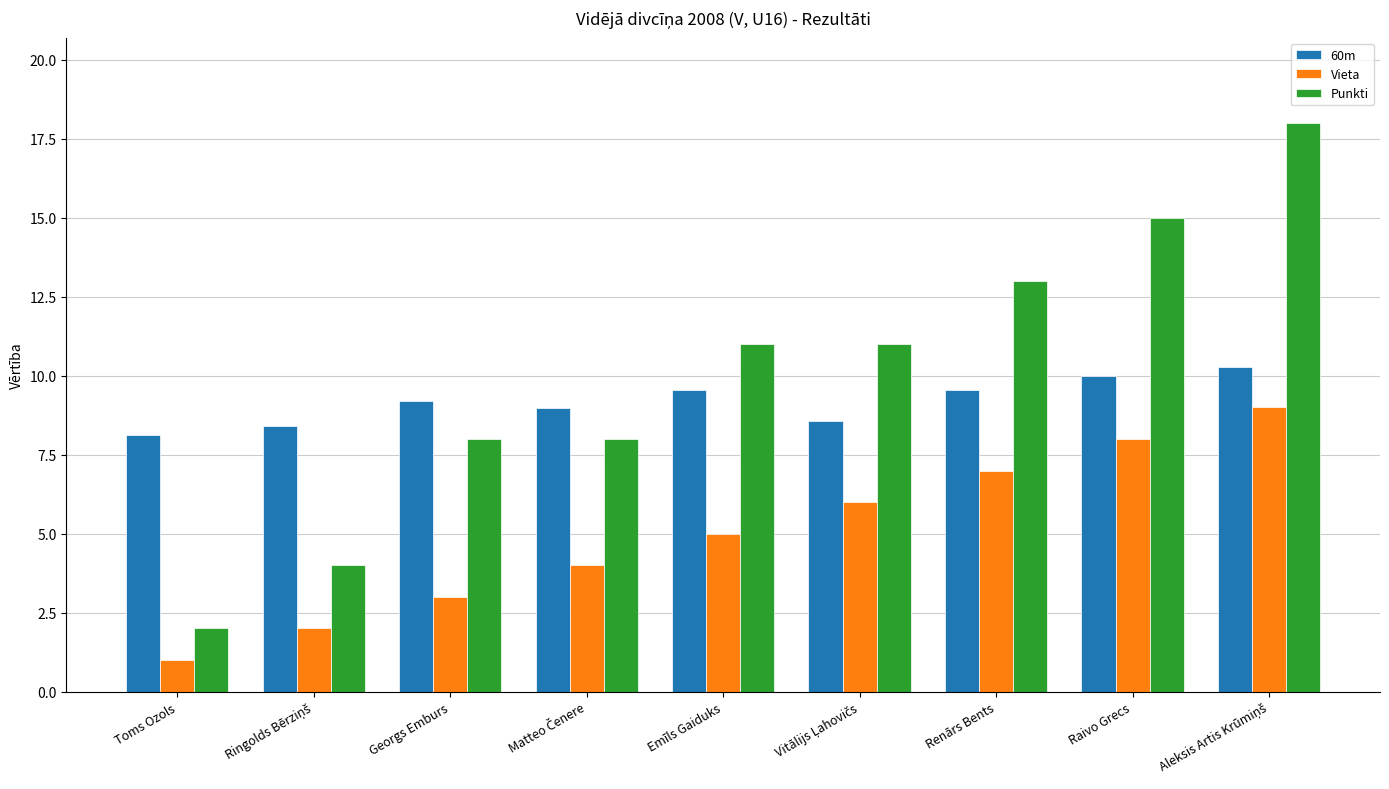

At Toms Ozols, list the series in order from smallest to largest.

Vieta, Punkti, 60m